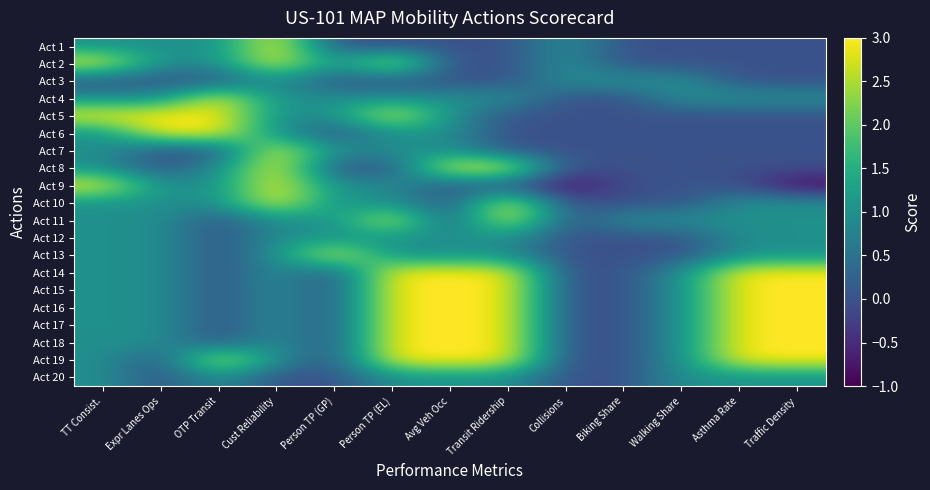

Count the number of data series in this chart.

20